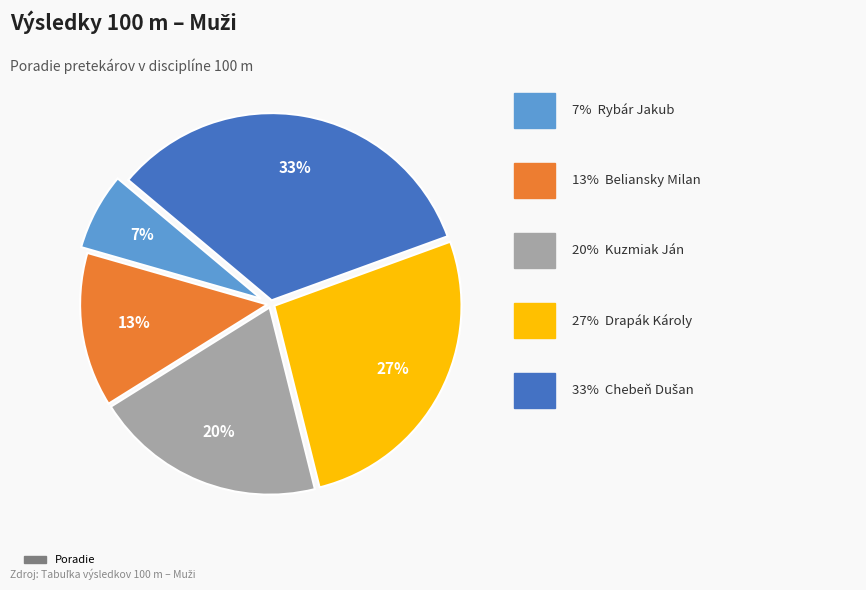

To the nearest percent, what is the average slice percentage?

20%